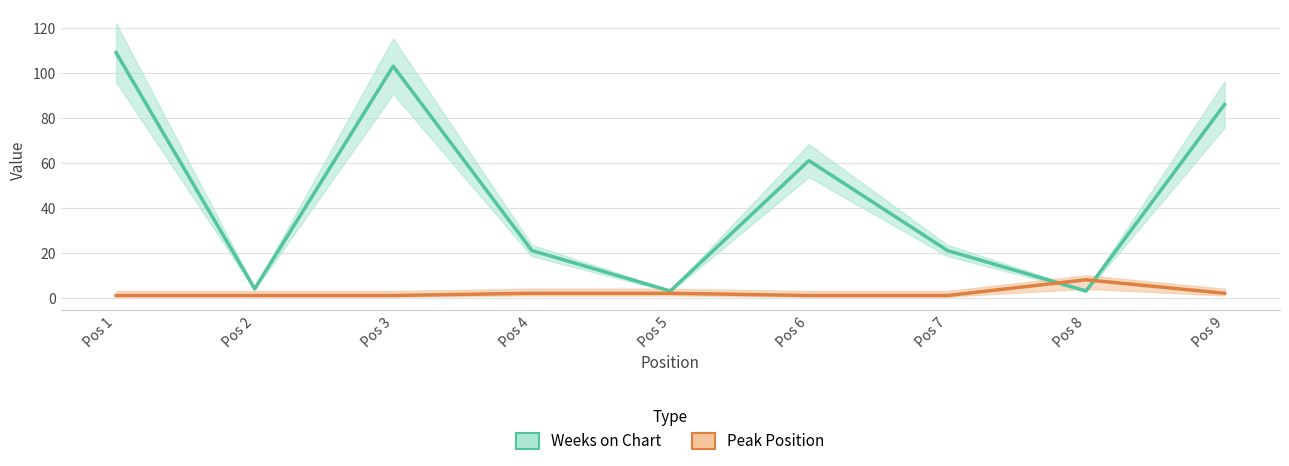

In Weeks on Chart, how many points are higher than both neighbors (excluding endpoints)?

2